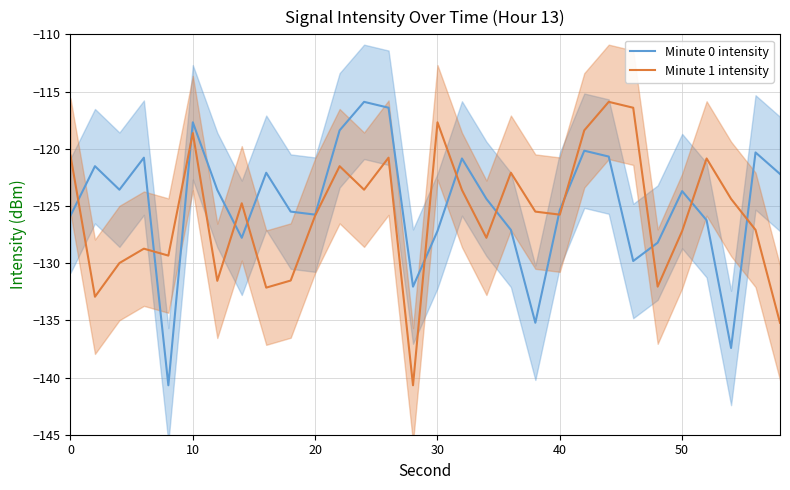

What is the lowest value of the Minute 0 intensity series?

-140.7